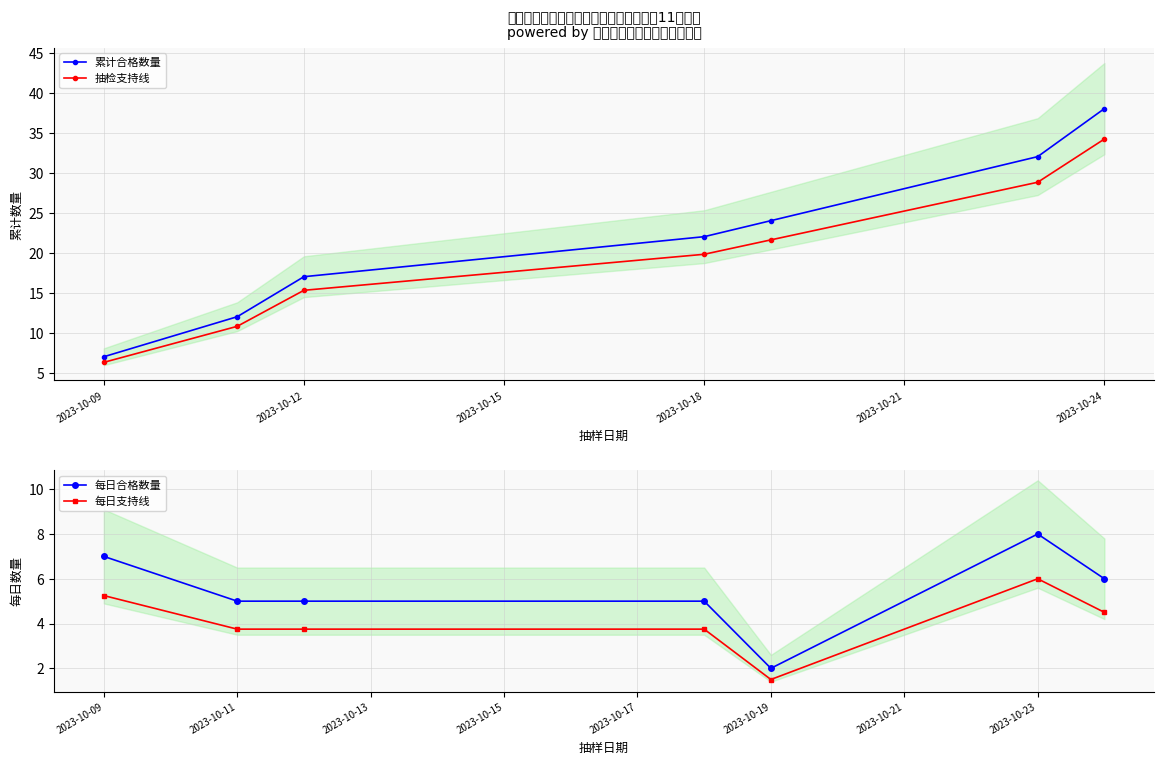

How many series are shown in this chart?

4